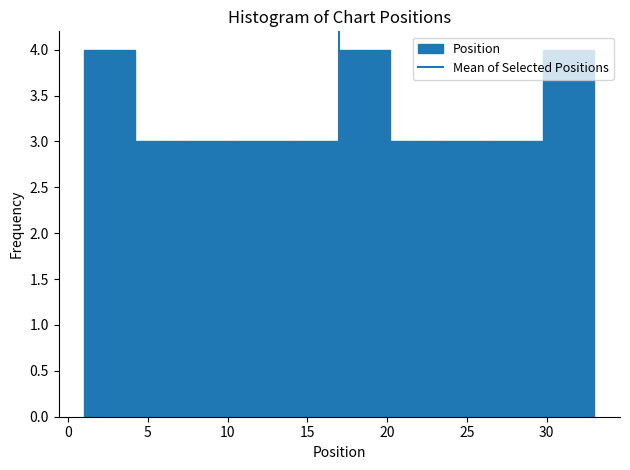

Reading left to right, transcribe this chart: for each bar, give the range it covers on the x-axis and its height. Neither the bar edges nor the heights are printed on the chart, so give them approximately, as read against the axes.

1.0 to 4.2: 4
4.2 to 7.4: 3
7.4 to 10.6: 3
10.6 to 13.8: 3
13.8 to 17.0: 3
17.0 to 20.2: 4
20.2 to 23.4: 3
23.4 to 26.6: 3
26.6 to 29.8: 3
29.8 to 33.0: 4